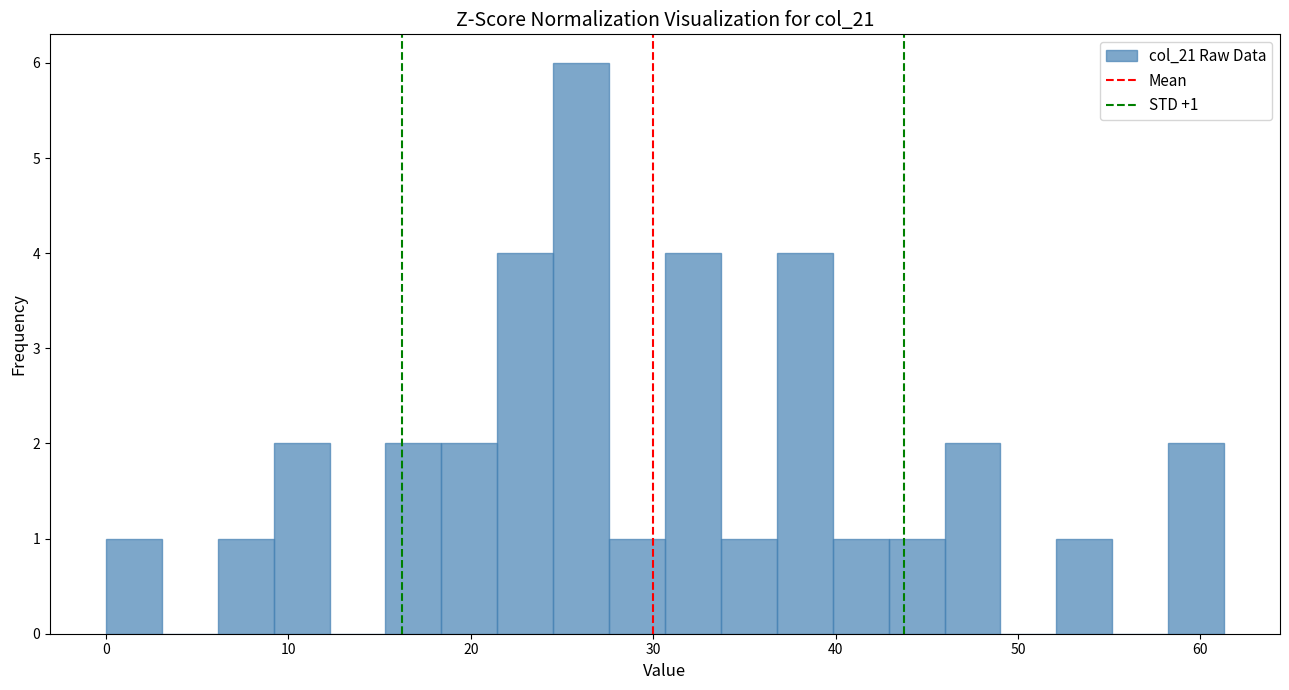

Read against the x-axis, roughly where is the centre of the tallest bar?

26